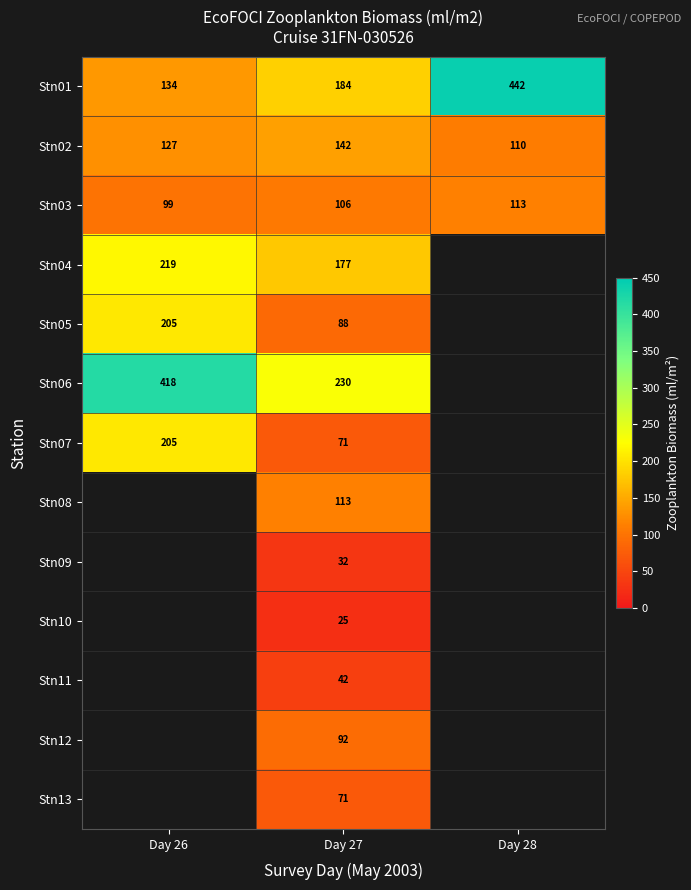

Which label corresponds to the largest value in the chart?

Day 28